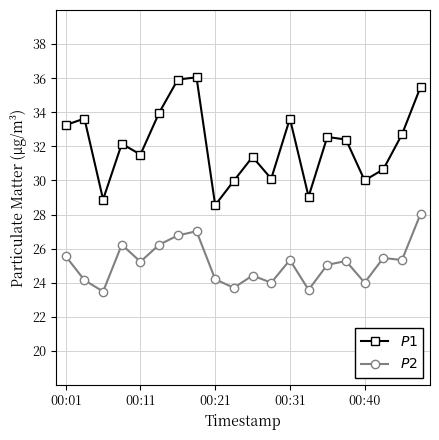

What is the minimum value shown in the chart?

23.5